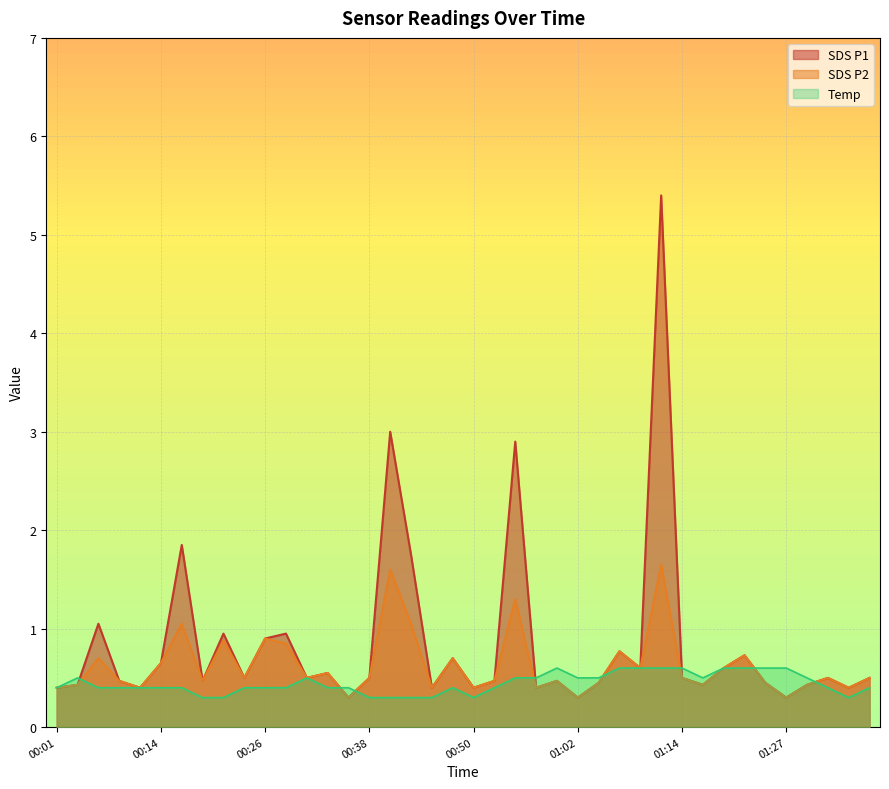

What are all the series names shown in the legend?

SDS P1, SDS P2, Temp